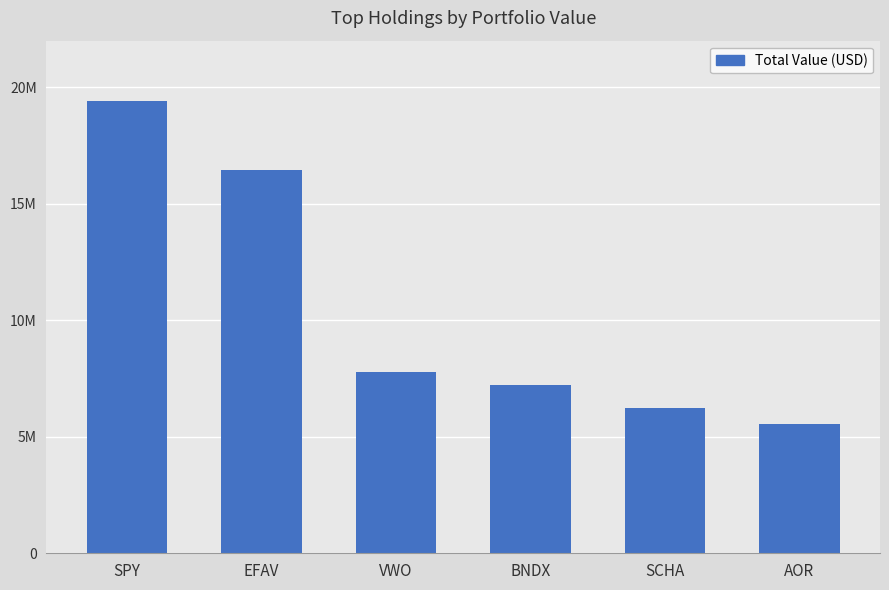

What is the greatest value displayed?

19414000